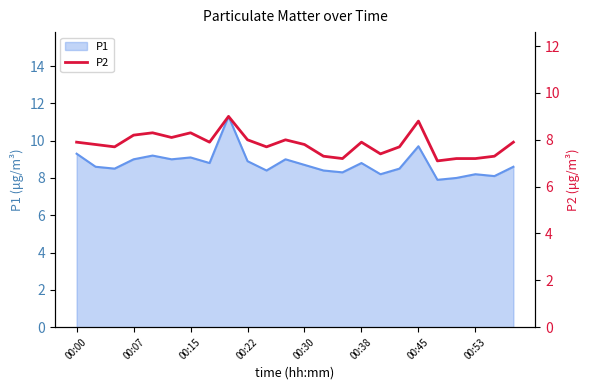

The P1 series shows 15.5 at 00:00. True or false?

False